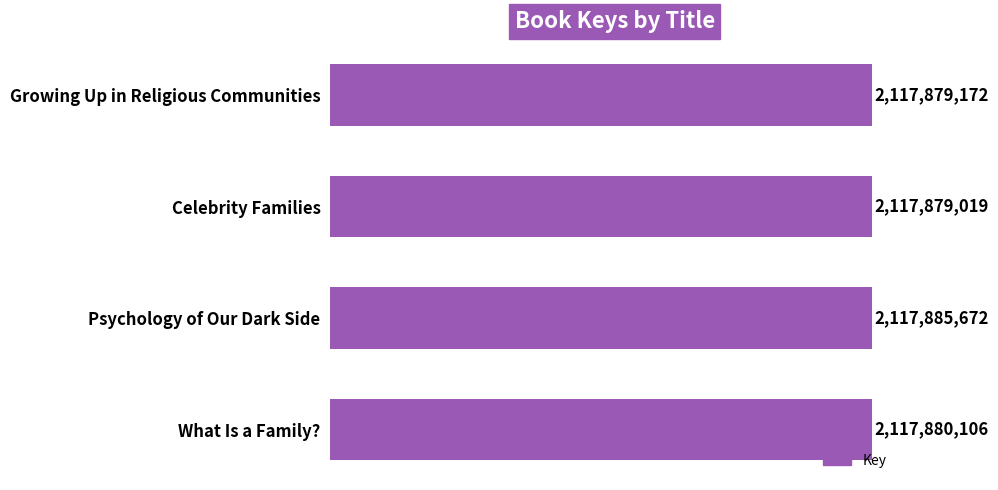

Which category has the lowest value across all series?

Celebrity Families